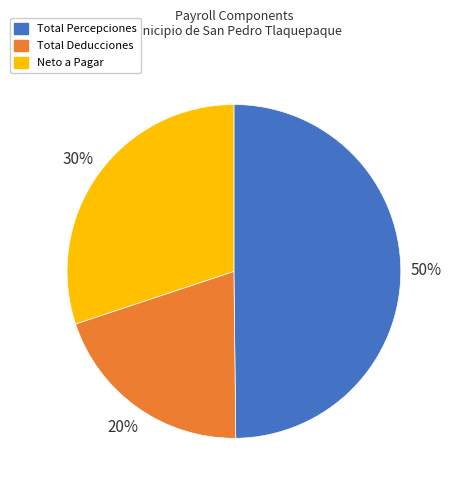

Count the number of slices in the pie.

3